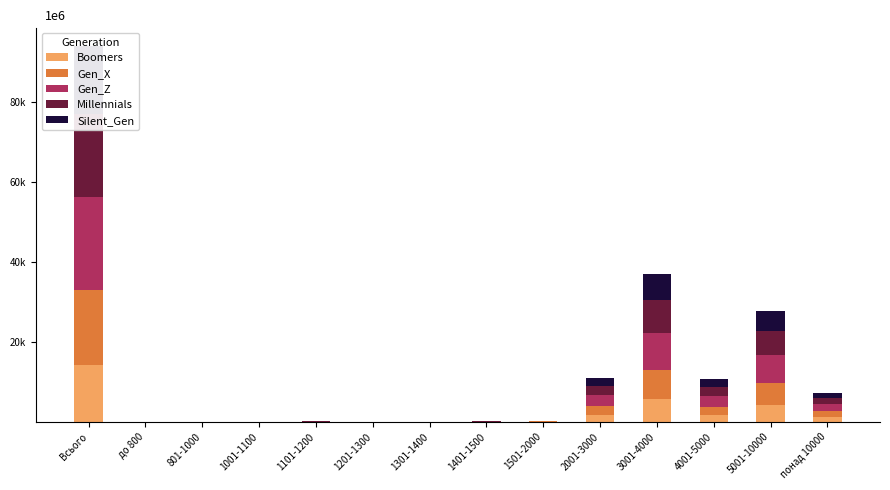

What is the difference between the second highest and minimum values in the Boomers series?

5555.1